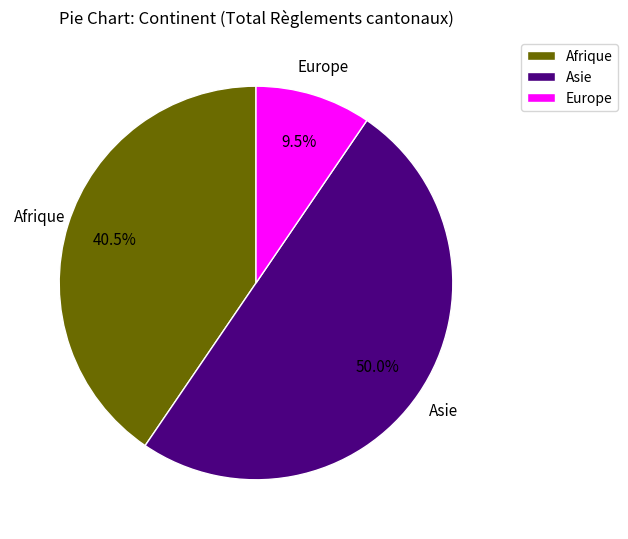

How many segments does this pie chart have?

3